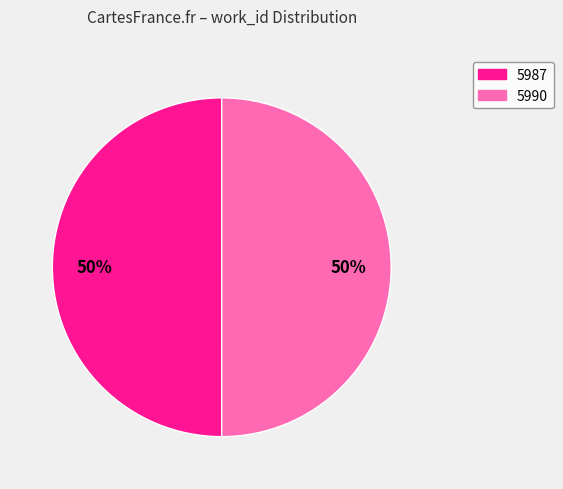

Approximately how many times larger is the value at 5987 compared to 5990?

1.0